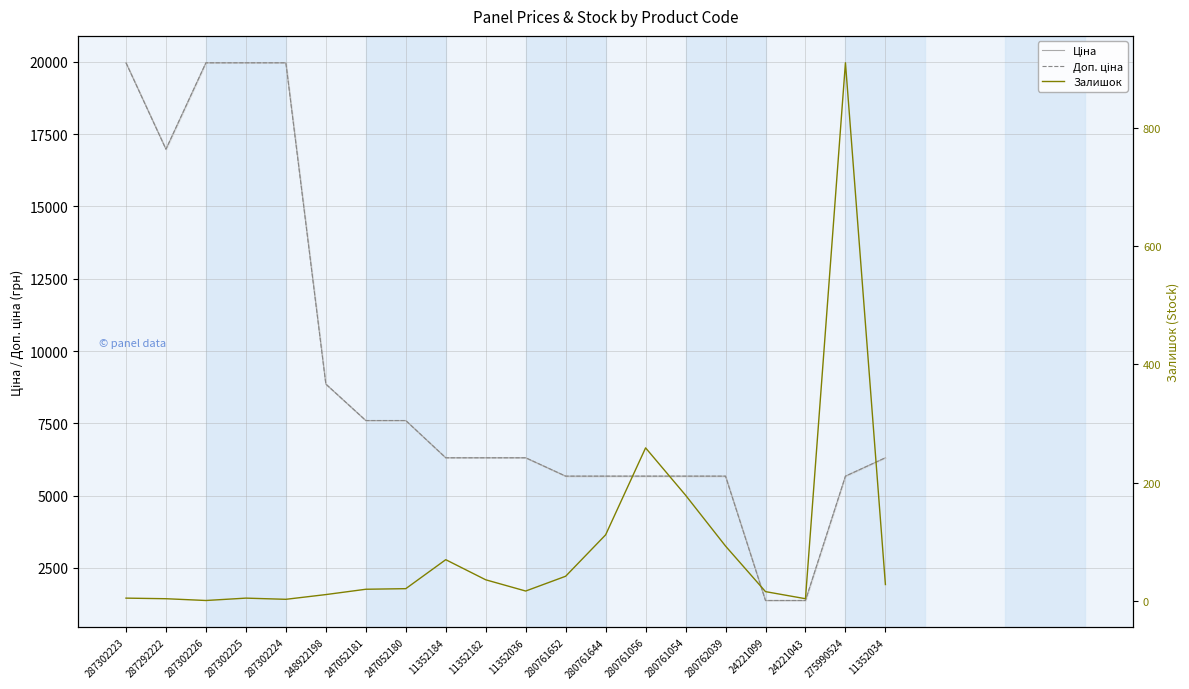

Where is Залишок nearest to the value 455?

280761056